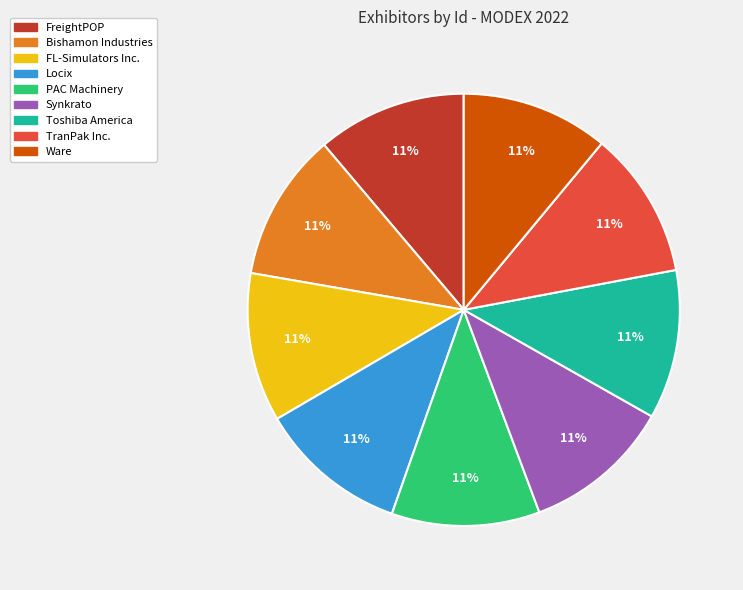

What percentage is the Synkrato slice, to the nearest percent?

11%